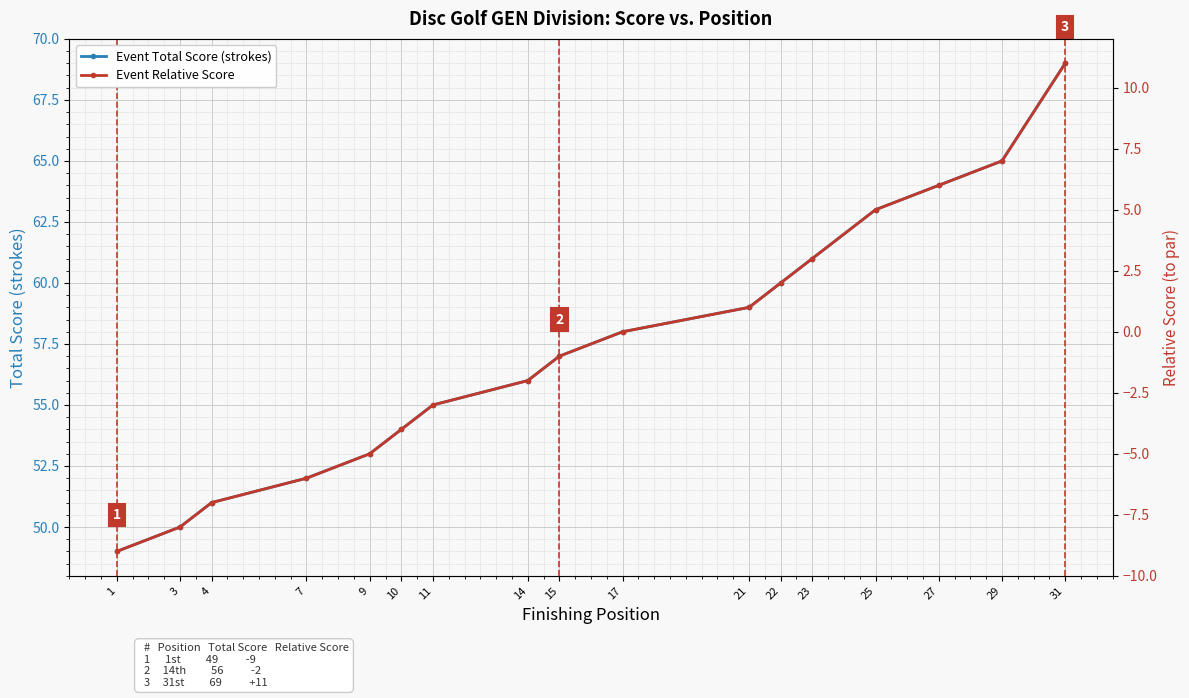

True or false: Event Total Score (strokes) and Event Relative Score cross at least once.

False